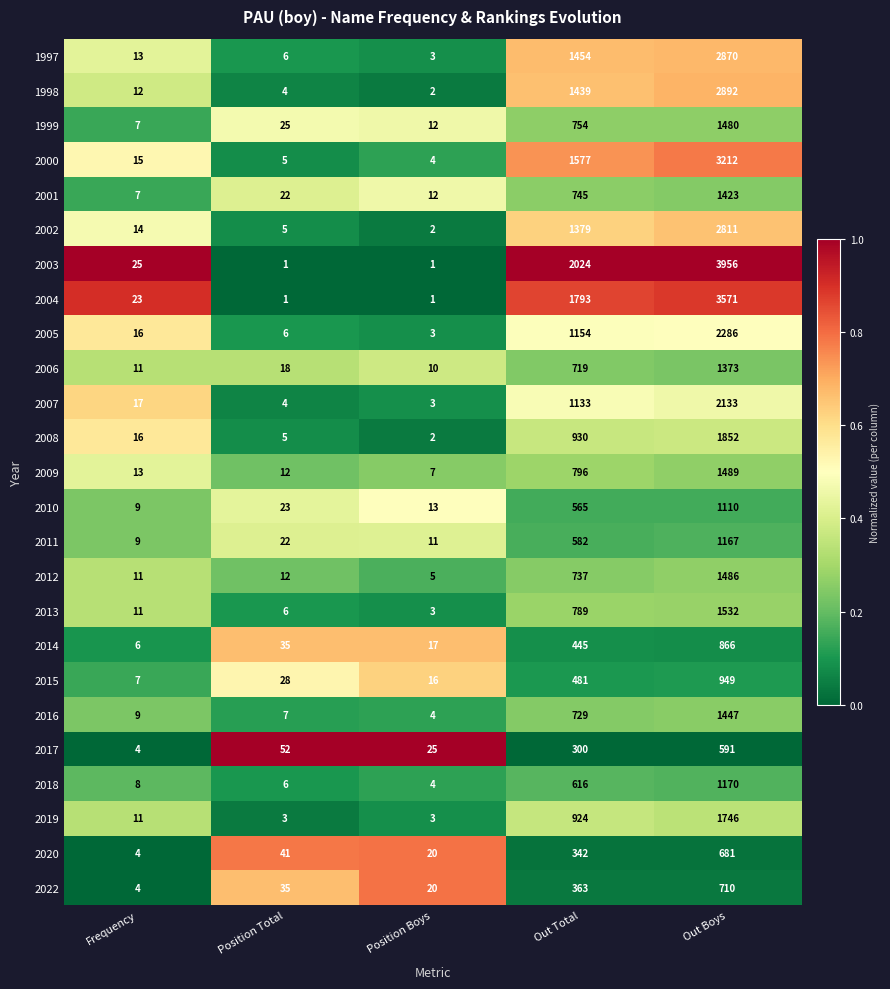

What is the difference between the maximum and second lowest values in the 1997 series?

2864